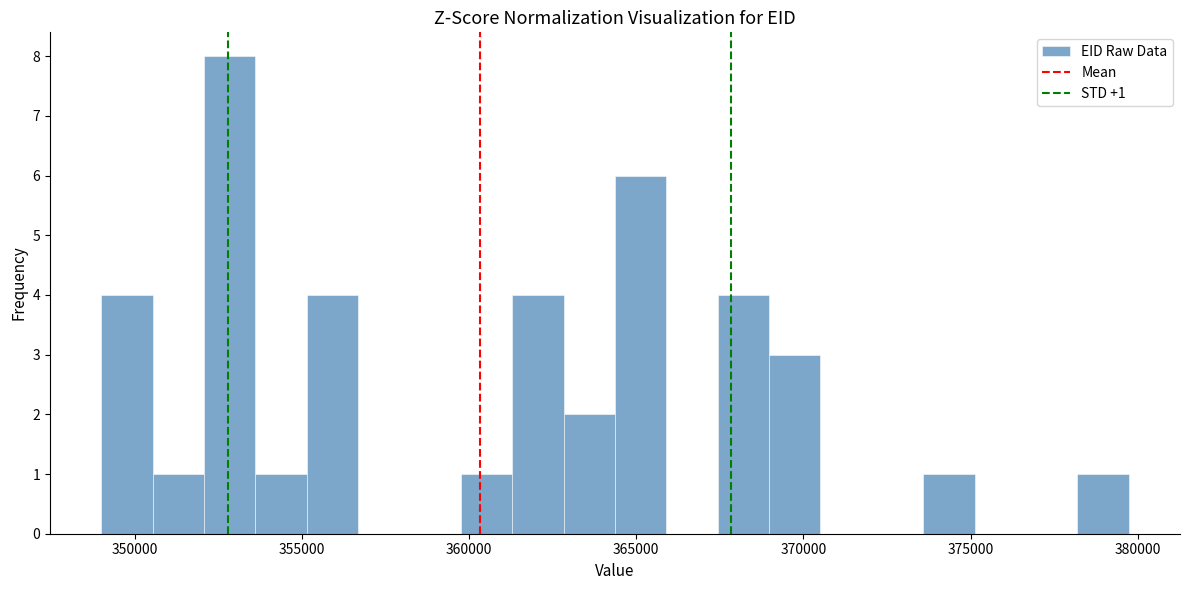

Around what value on the x-axis is the tallest bar? Give the approximate position of its centre, as read against the axis.

353000